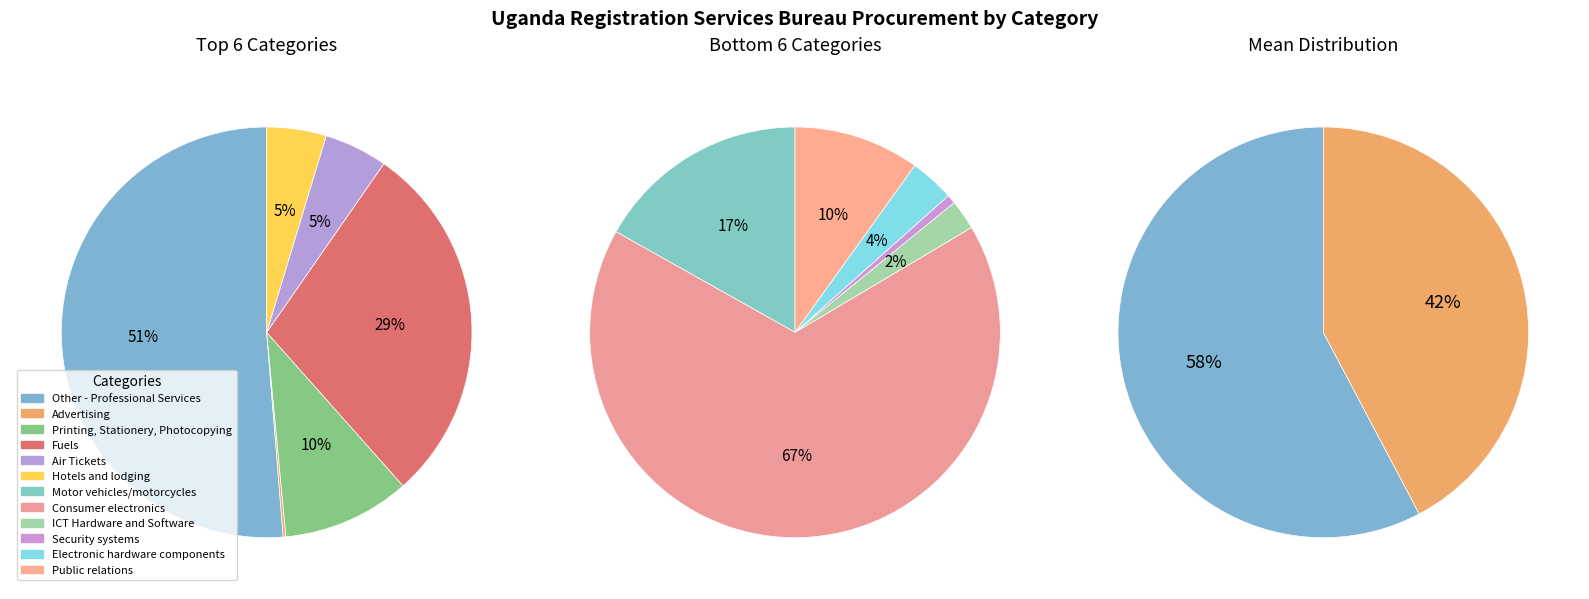

What is the smallest slice in the pie chart?

1